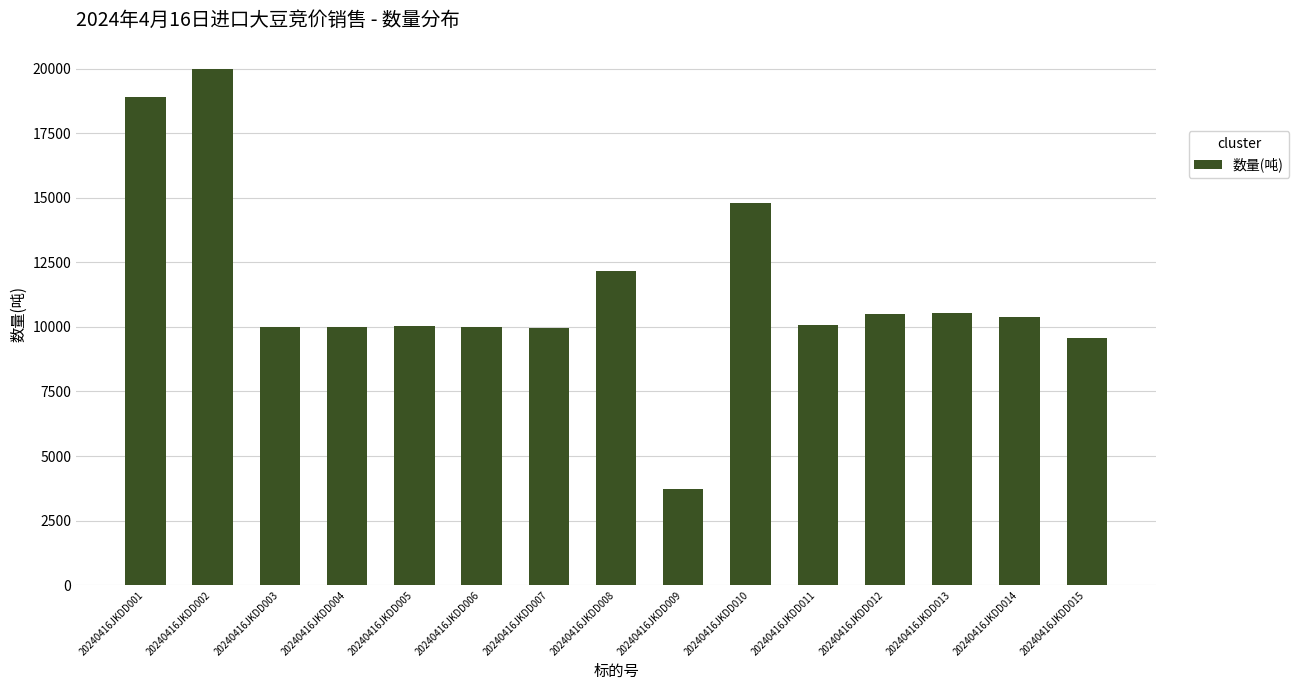

What is the difference between the maximum and minimum values?

16290.7